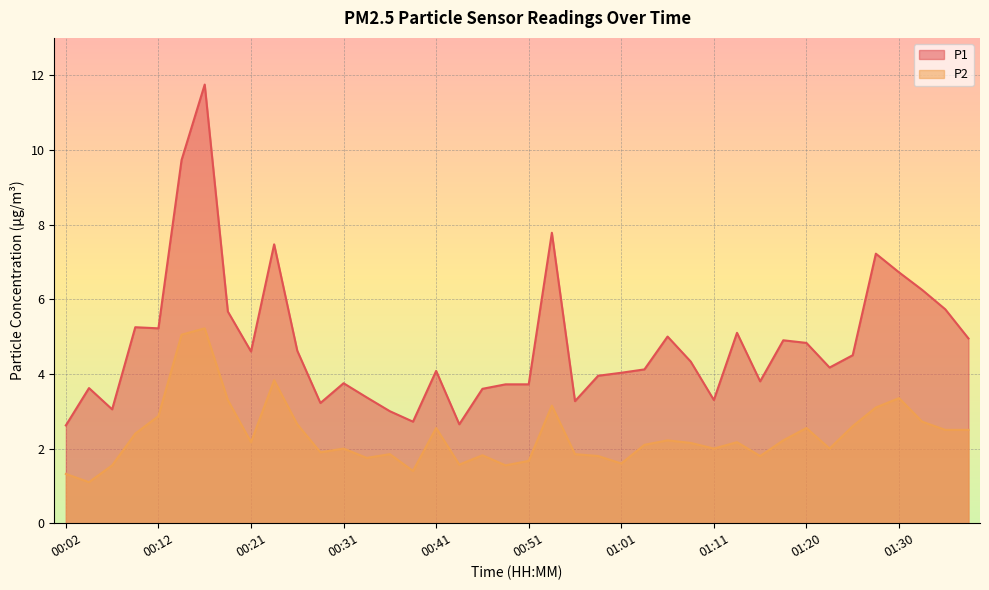

Which series changed the most between 00:51 and 01:23?

P1